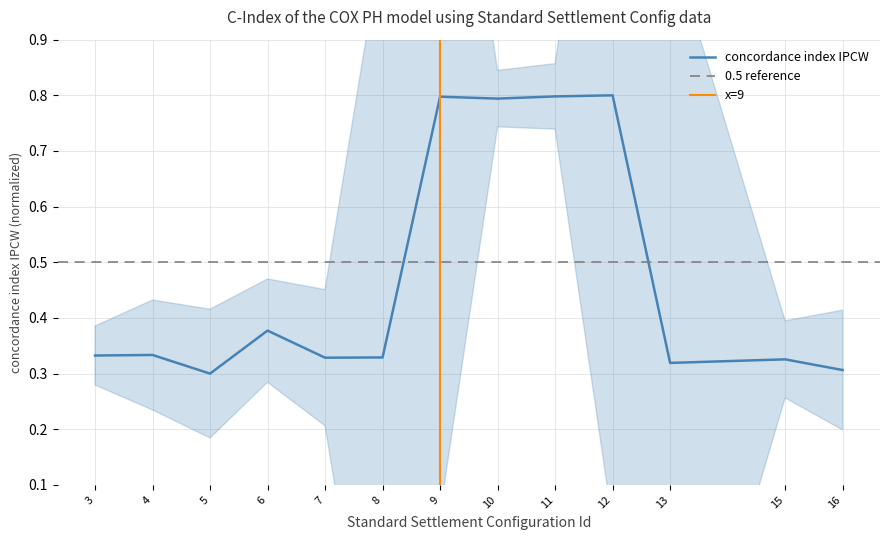

Rank the categories by value from lowest to highest.

5, 16, 13, 15, 7, 8, 3, 4, 6, 10, 9, 11, 12